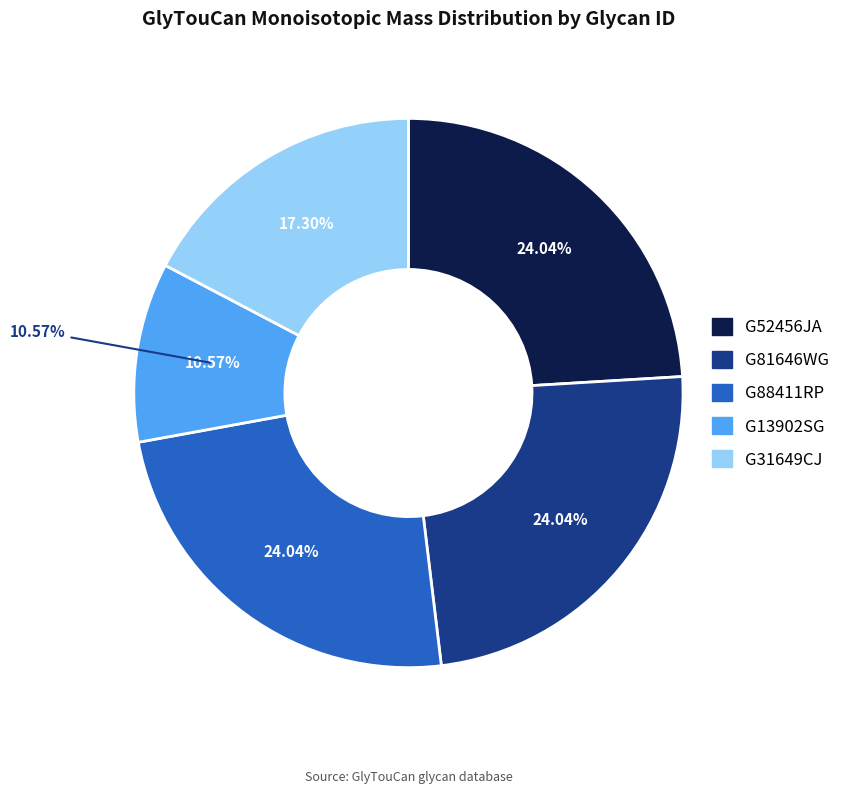

Rank the categories by value from lowest to highest.

G13902SG, G31649CJ, G52456JA, G81646WG, G88411RP